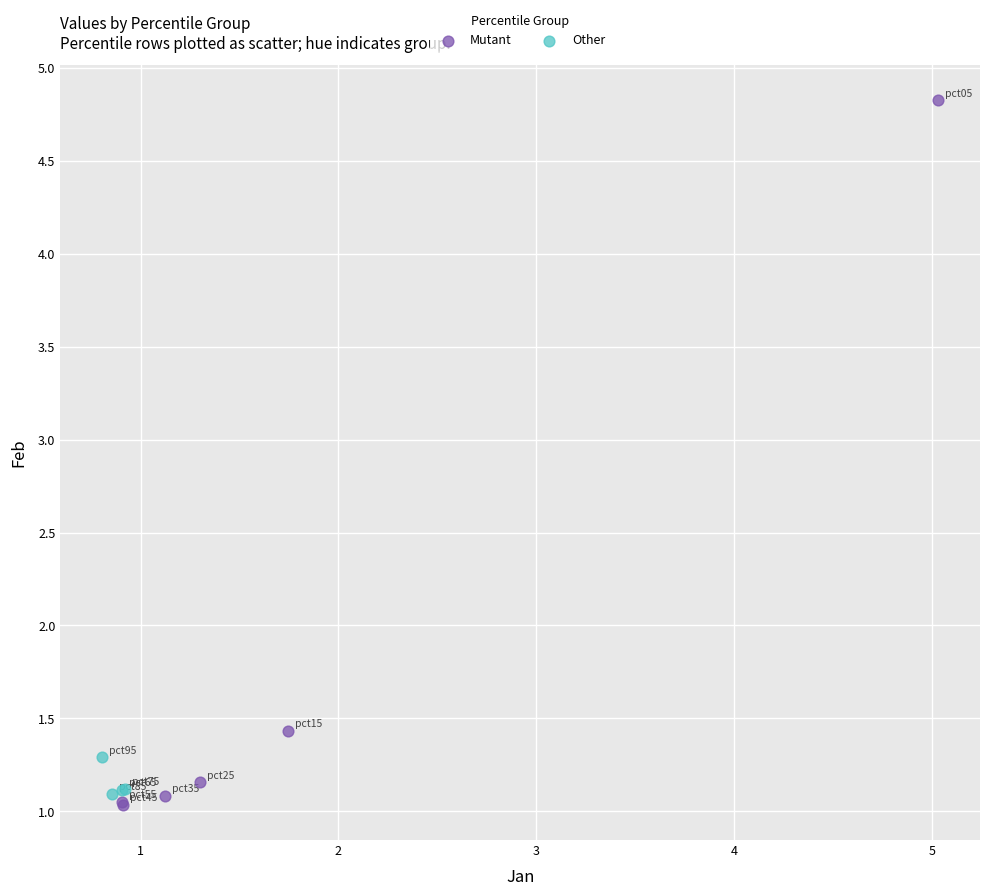

Which series contains the highest Y value?

Mutant